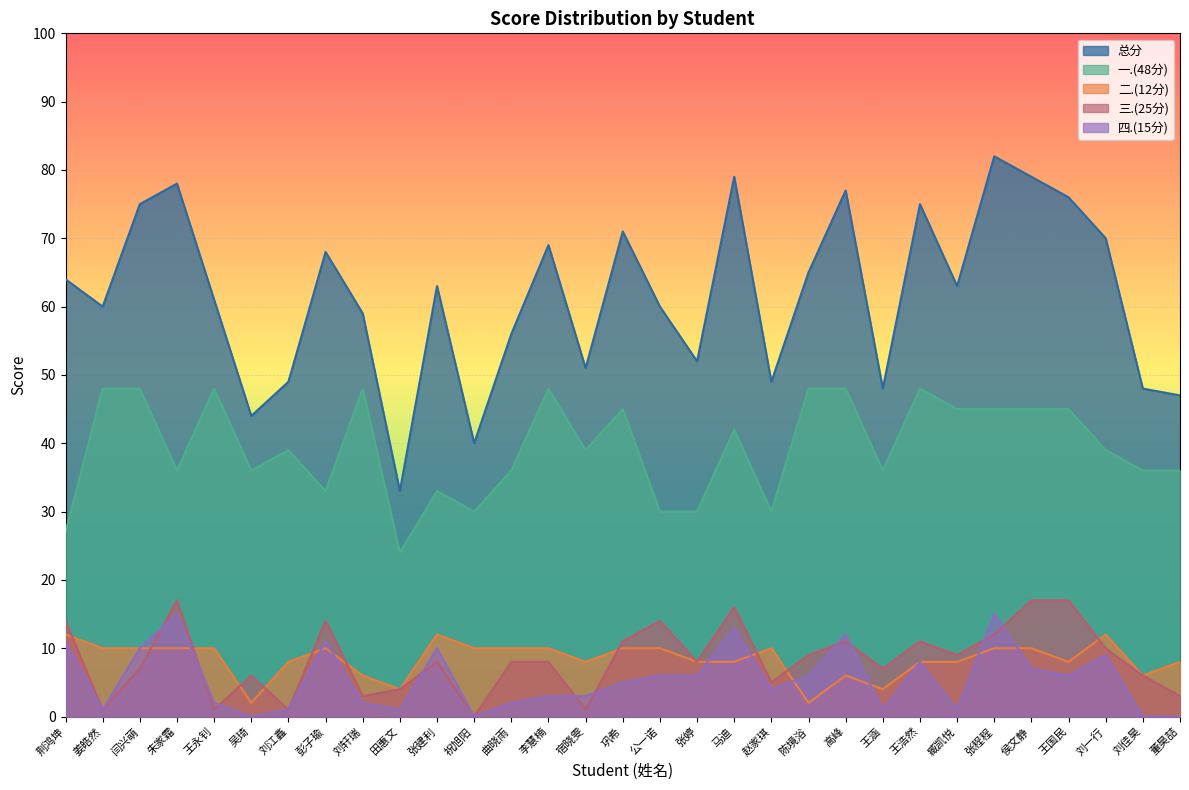

How many positive values does the 四.(15分) series have?

27